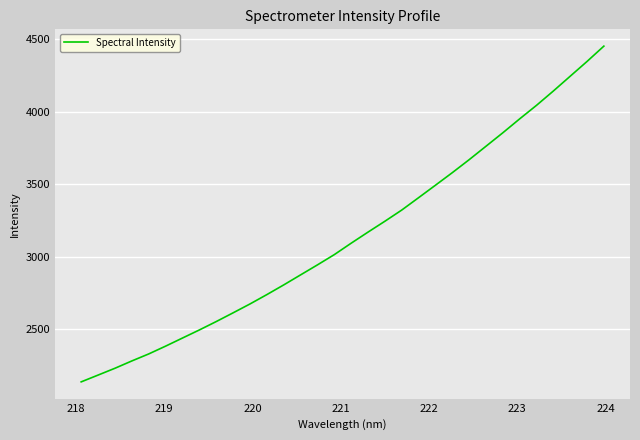

How many lines are shown in the chart?

1